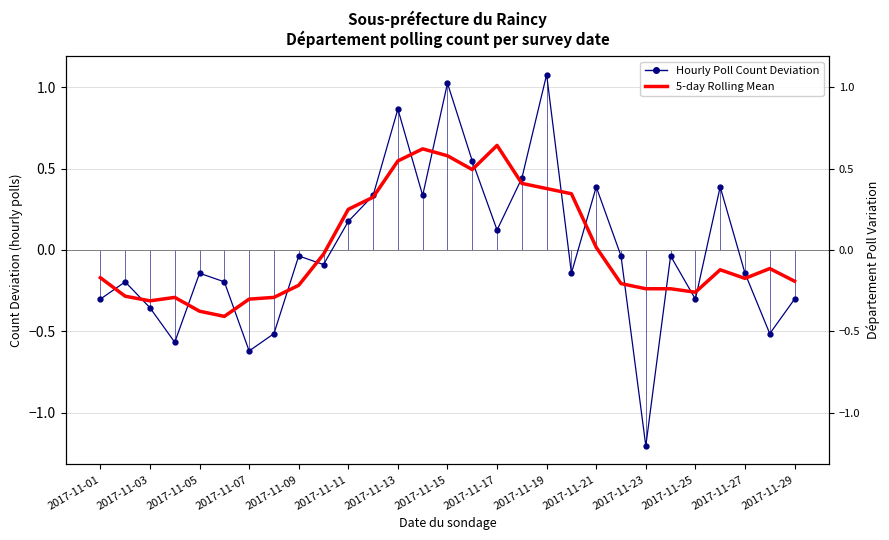

Rank the series at 2017-11-17 from highest to lowest value.

5-day Rolling Mean, Hourly Poll Count Deviation